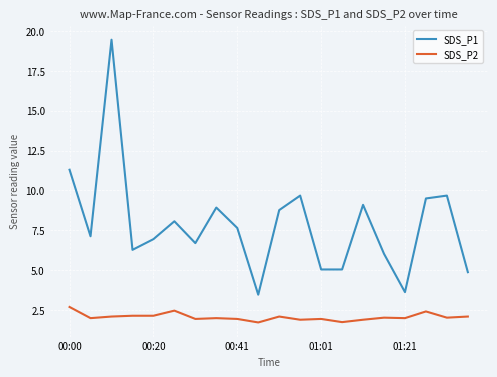

At how many categories does at least one series exceed 11?

2